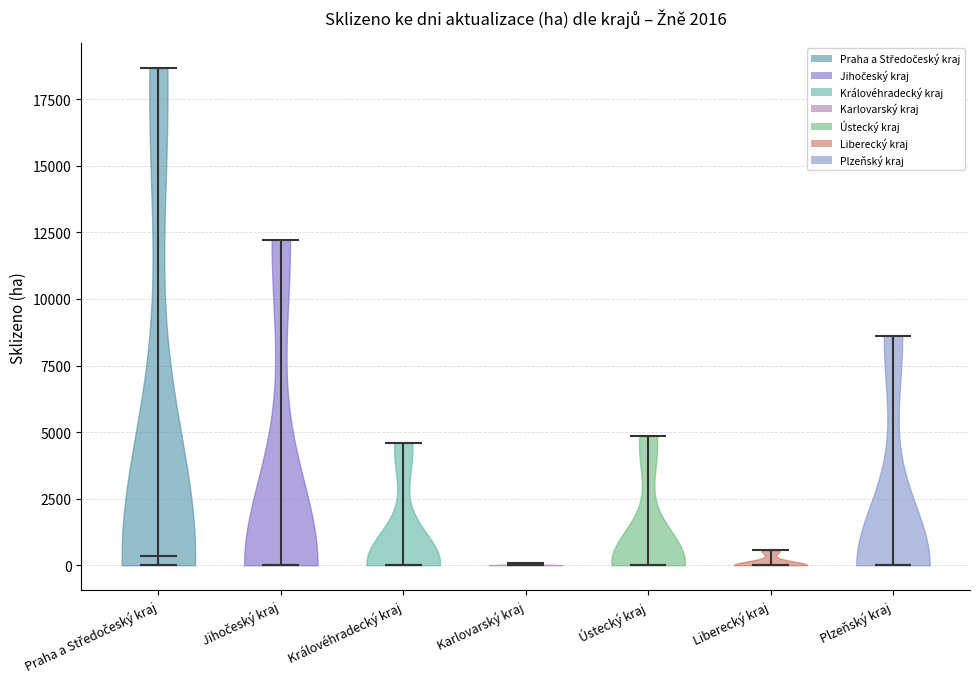

Reading left to right, read every violin against the y-axis: where its median line is, and the lowest and highest points it reaches. The values are not printed on the chart, so give them approximately, as read against the axis.

Praha a Středočeský kraj: median line 500, lowest point 0, highest point 18500
Jihočeský kraj: median line 0, lowest point 0, highest point 12000
Královéhradecký kraj: median line 0, lowest point 0, highest point 4500
Karlovarský kraj: median line 0, lowest point 0, highest point 0
Ústecký kraj: median line 0, lowest point 0, highest point 5000
Liberecký kraj: median line 0, lowest point 0, highest point 500
Plzeňský kraj: median line 0, lowest point 0, highest point 8500